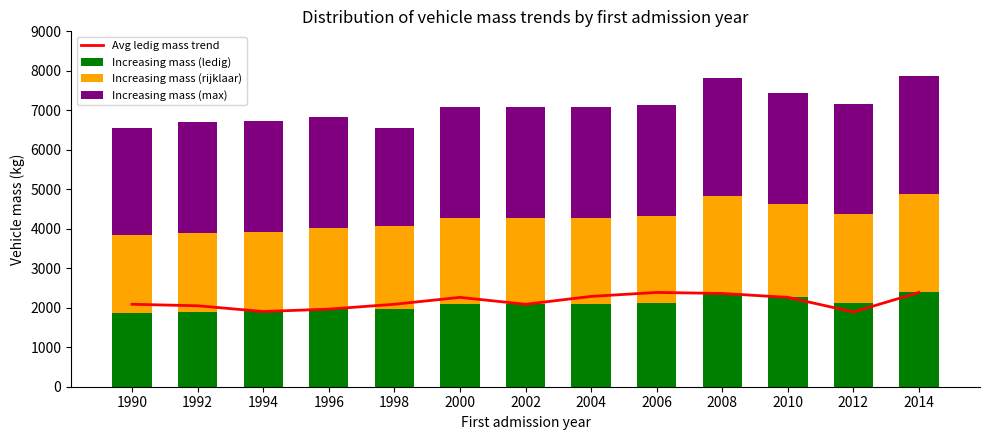

At which label does Increasing mass (max) first exceed 2810?

2008